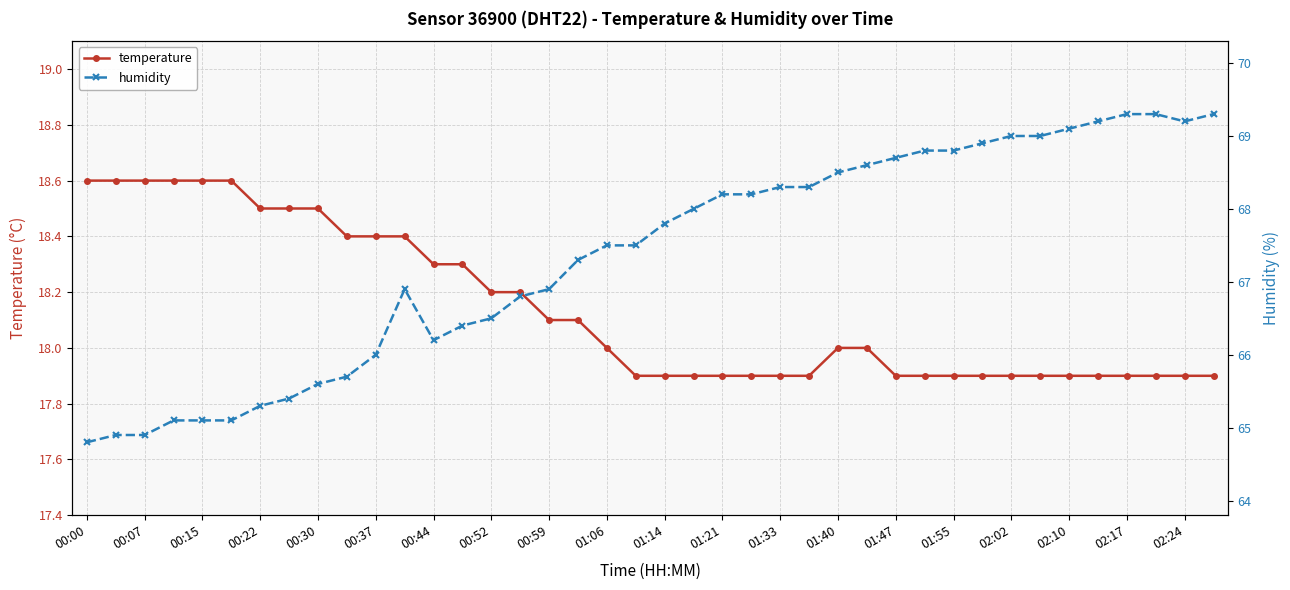

True or false: temperature has a value of 18.5 at 00:22.

True